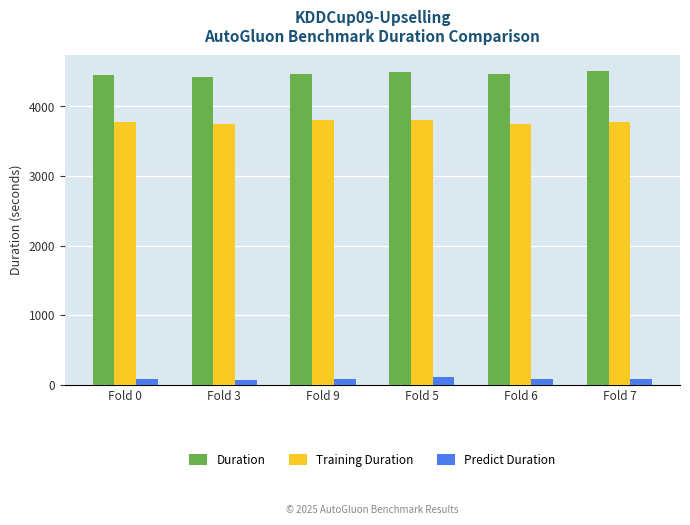

At how many categories does at least one series exceed 2810?

6